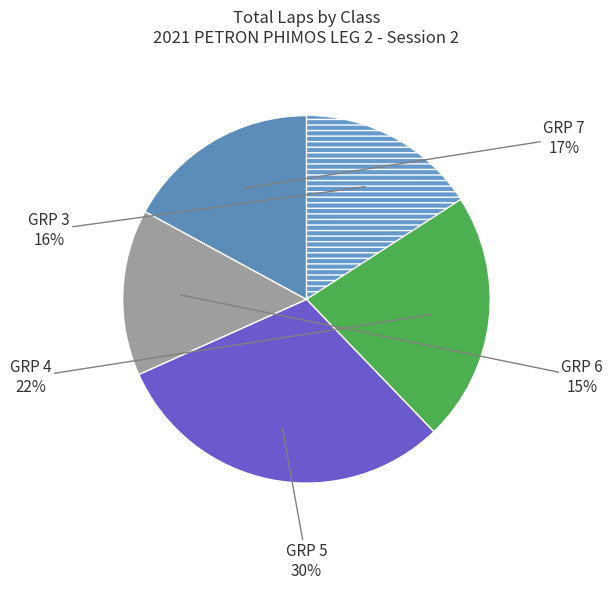

How many segments does this pie chart have?

5